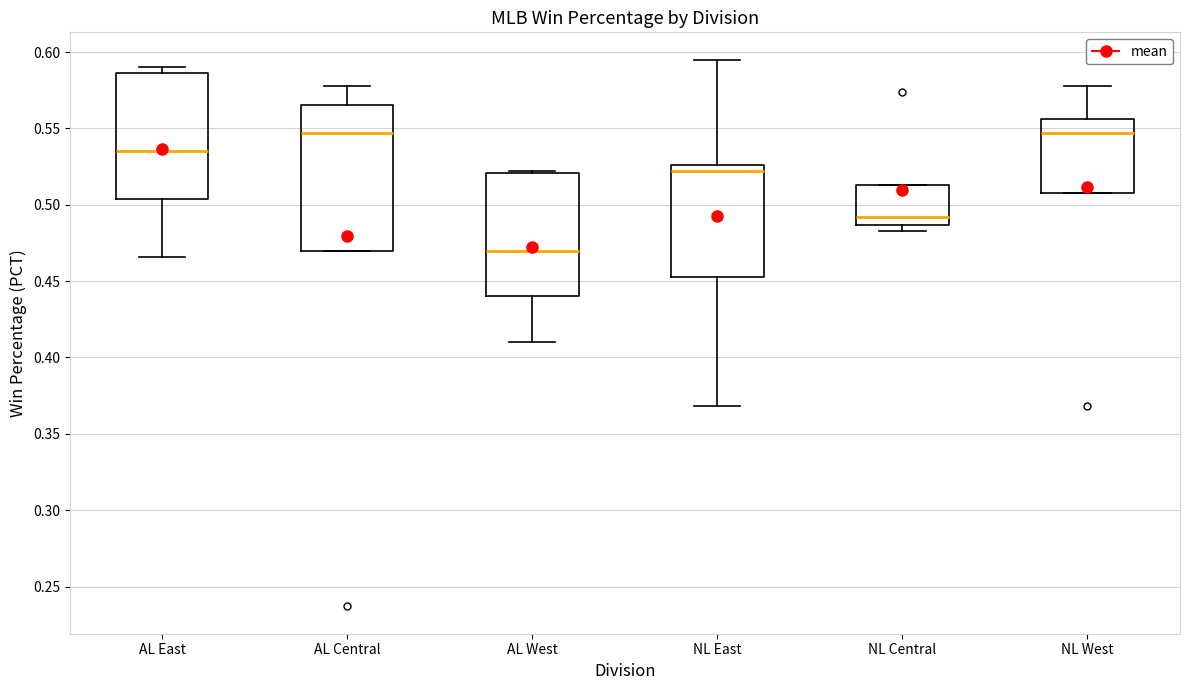

Where does the upper whisker of the box for NL East end on the y-axis? The values are not printed on the chart, so give them approximately, as read against the axis.

0.595